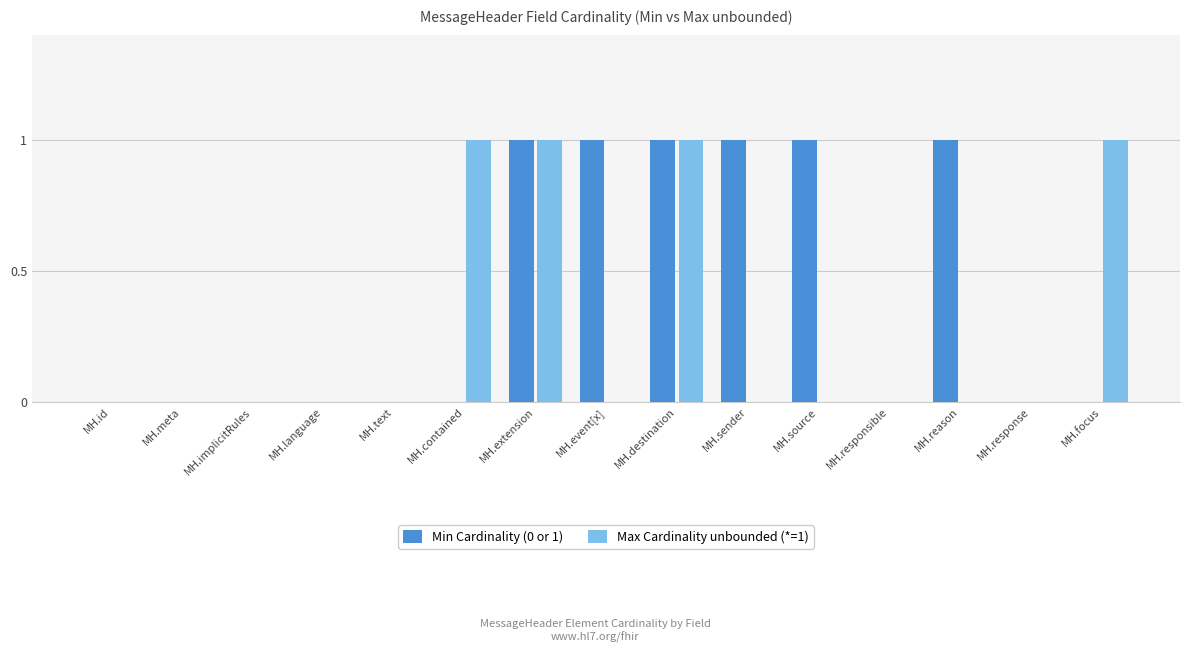

Which series has the largest total across all categories?

Min Cardinality (0 or 1)